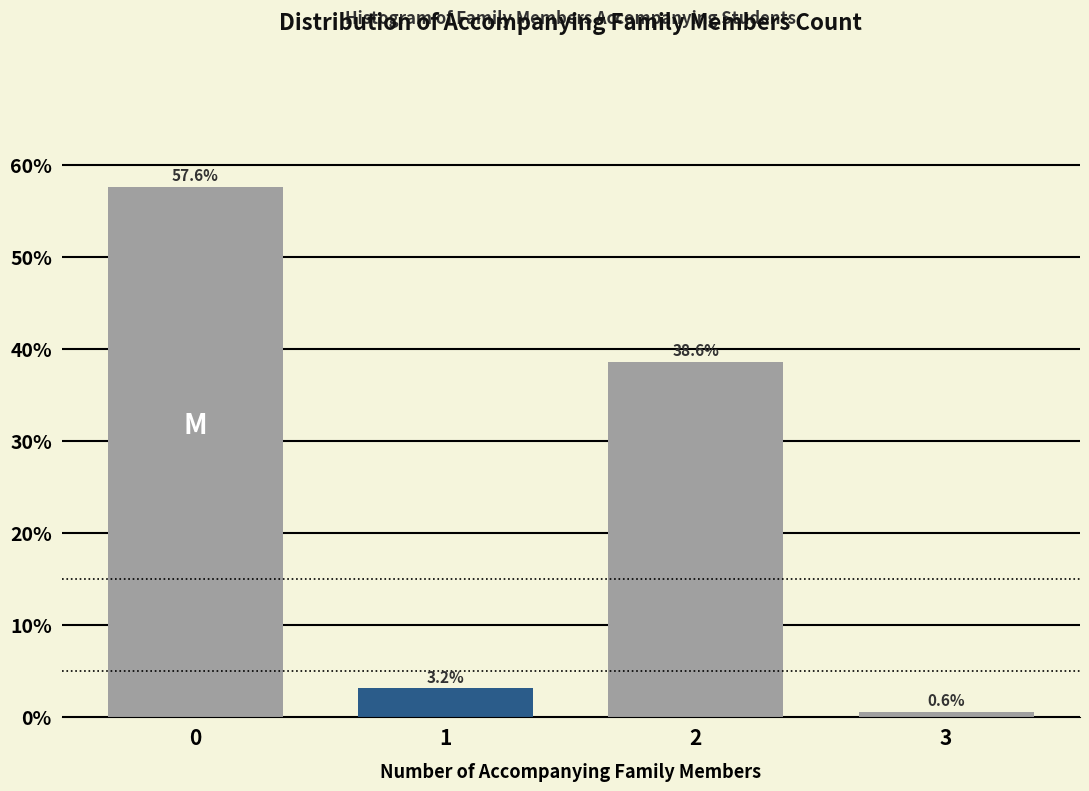

Reading left to right, list all the values displayed in this chart.

57.6	3.2	38.6	0.6